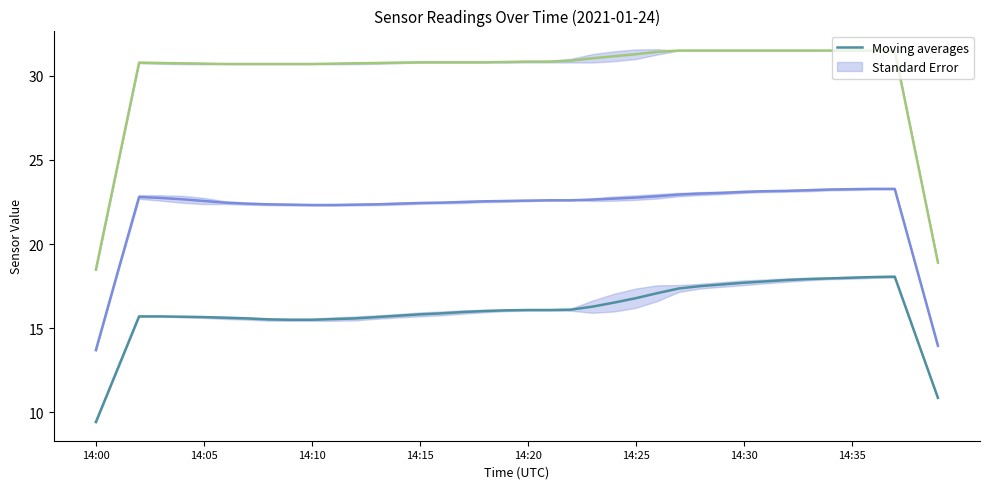

At how many categories does at least one series exceed 28?

36